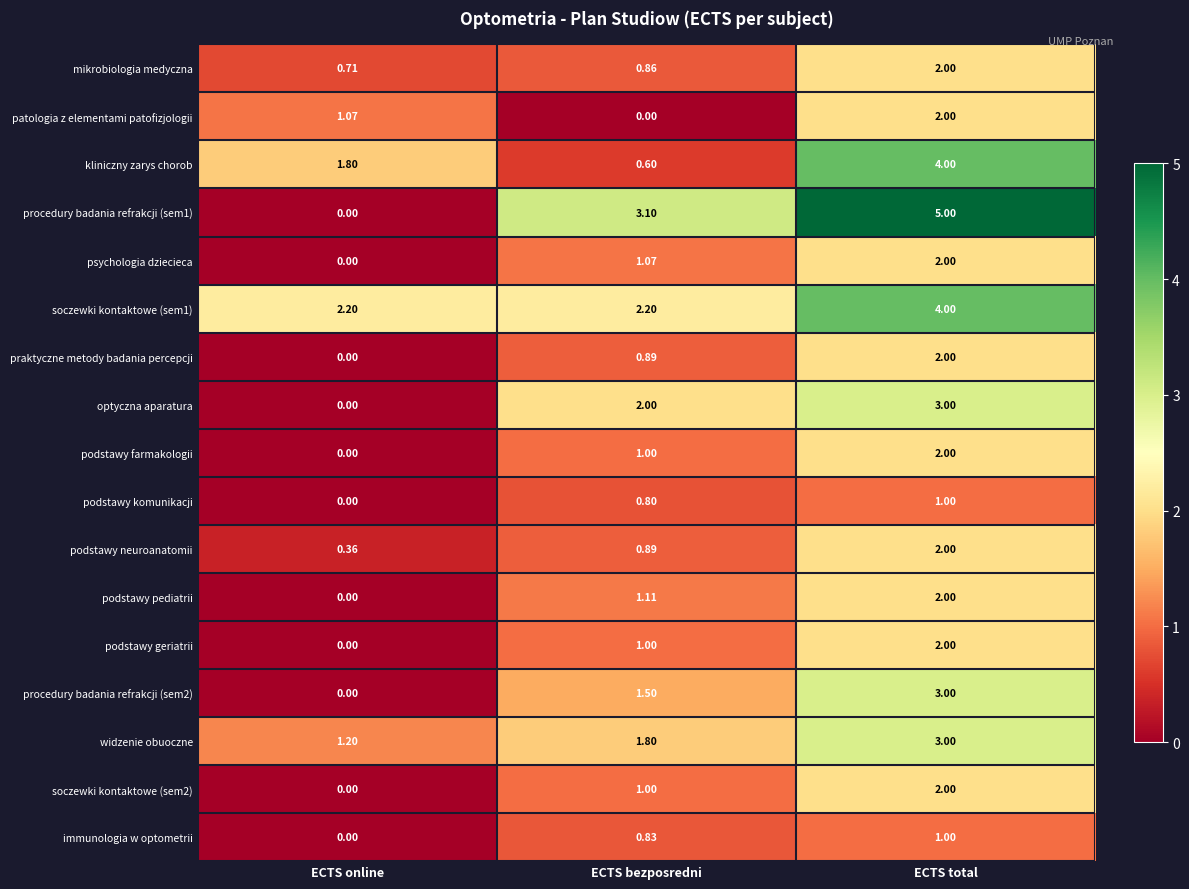

List the labels in order of widzenie obuoczne value, smallest first.

ECTS online, ECTS bezposredni, ECTS total